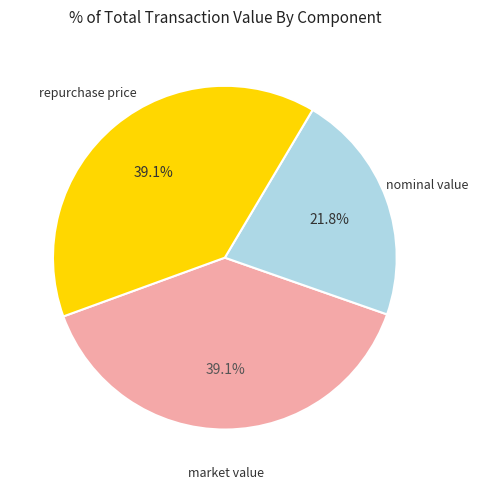

Does any single category account for the majority?

No